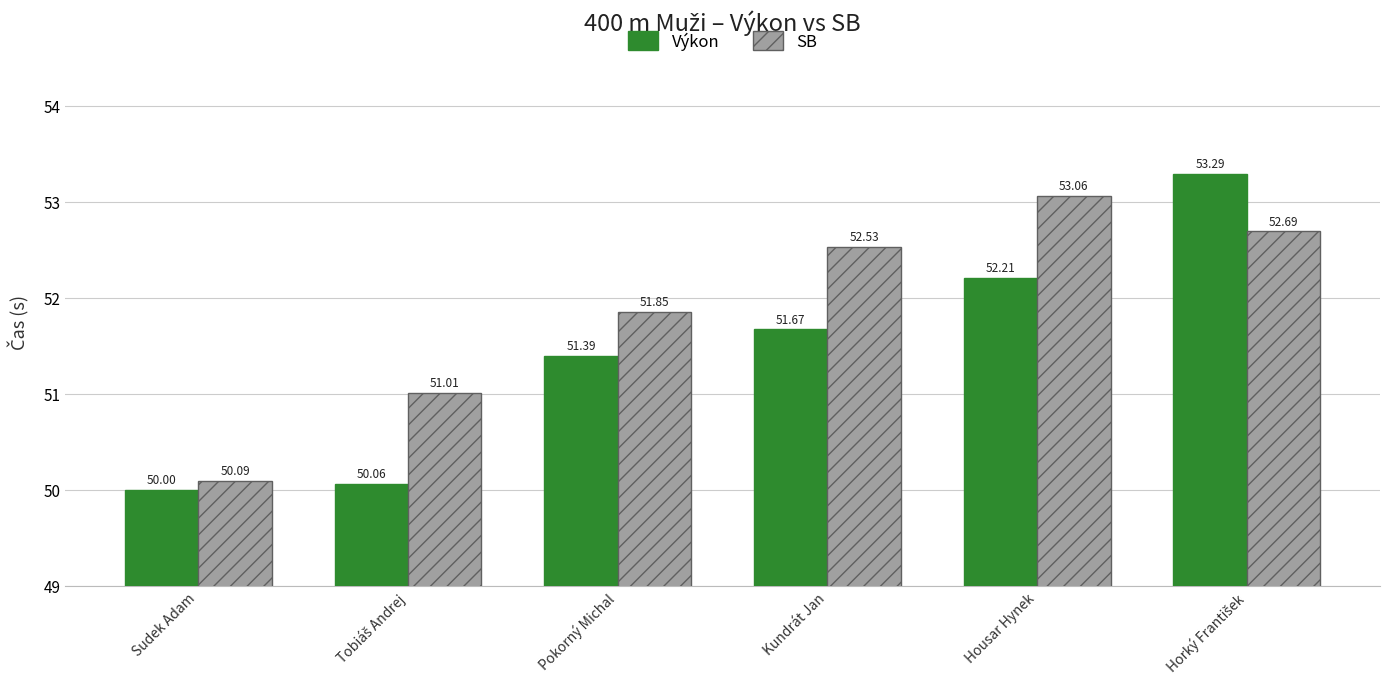

How many groups of bars are there?

6